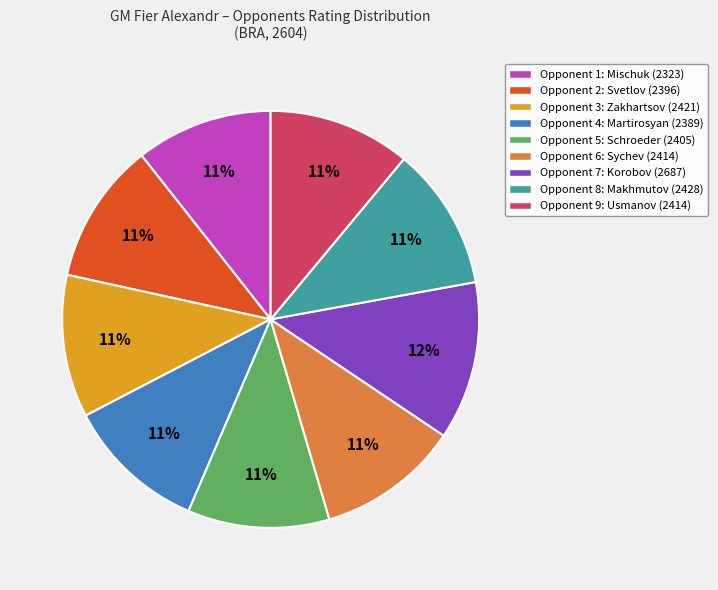

Which slice is the largest?

Opponent 7: Korobov (2687)